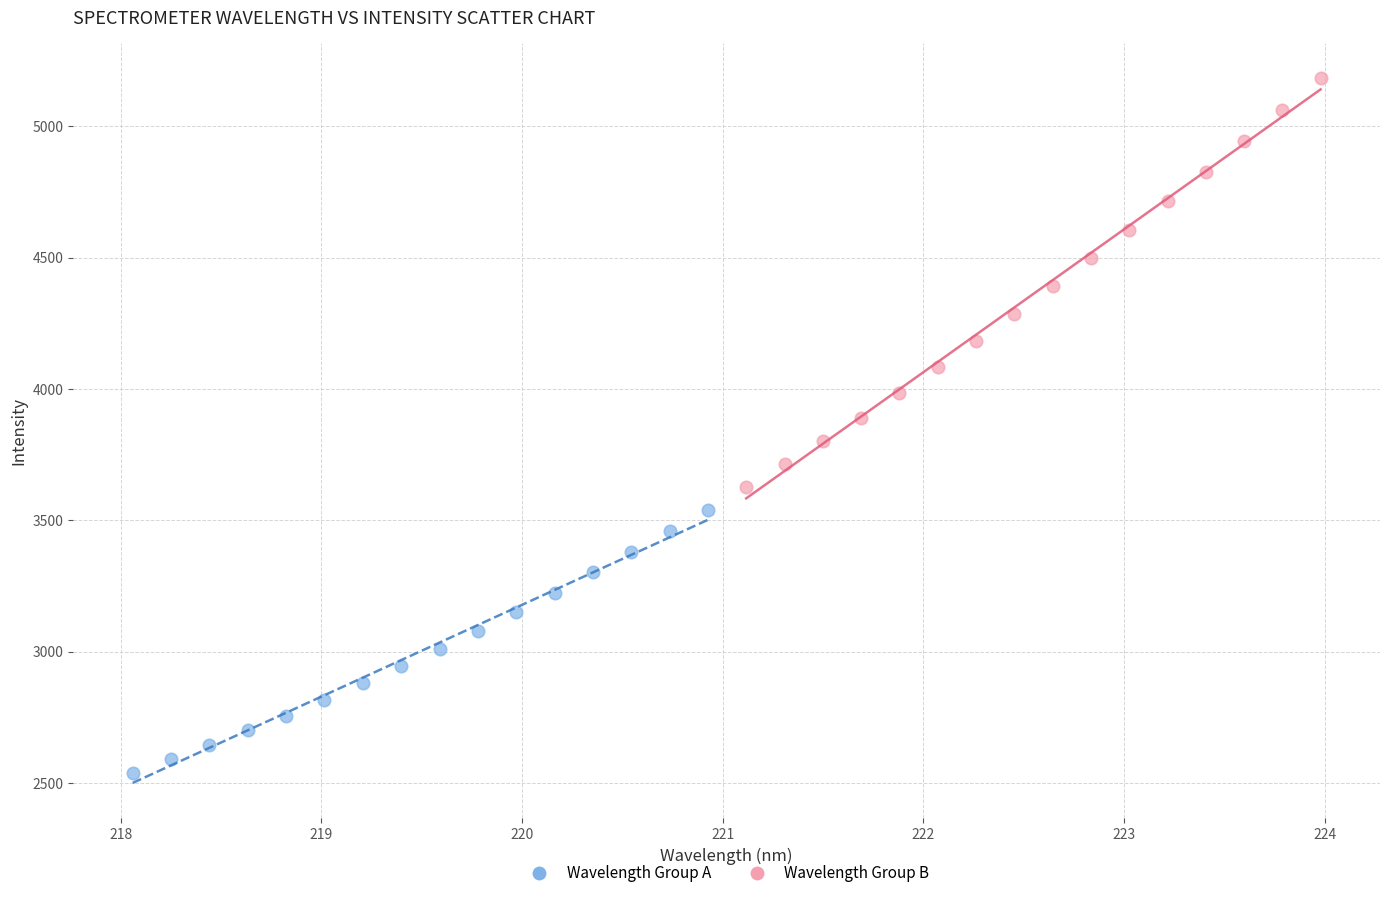

Which series contains the lowest Y value?

Wavelength Group A